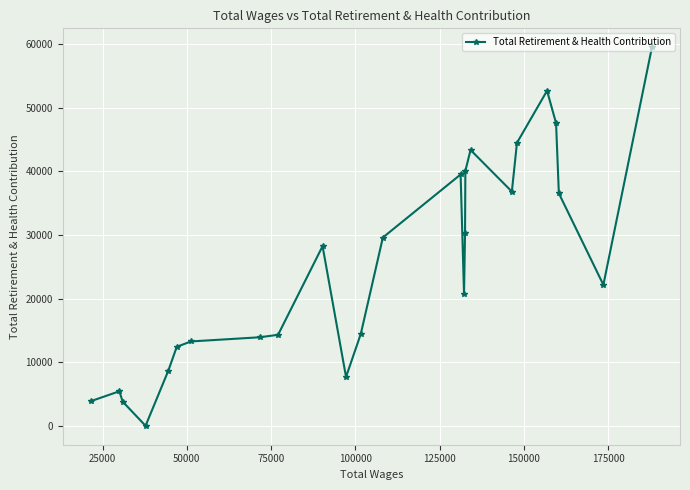

What is the maximum value shown in the chart?

59531